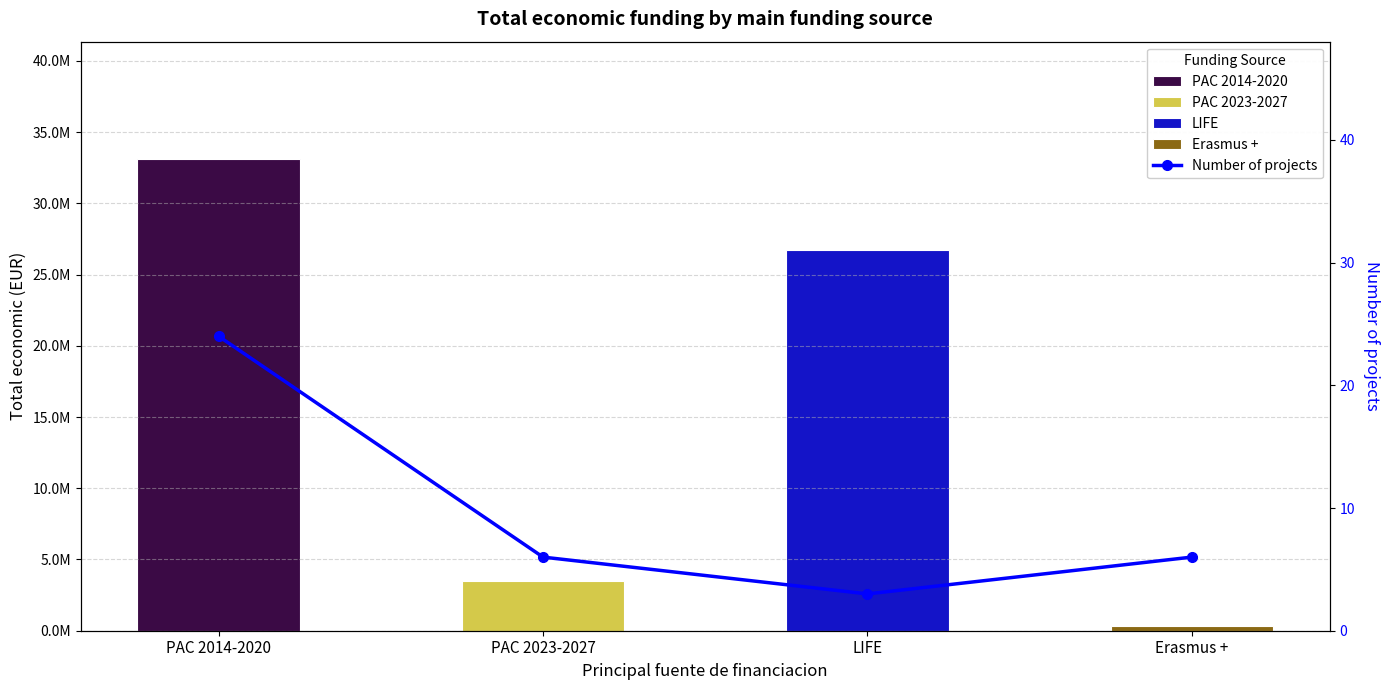

Rank the categories by value from lowest to highest.

LIFE, PAC 2023-2027, Erasmus +, PAC 2014-2020